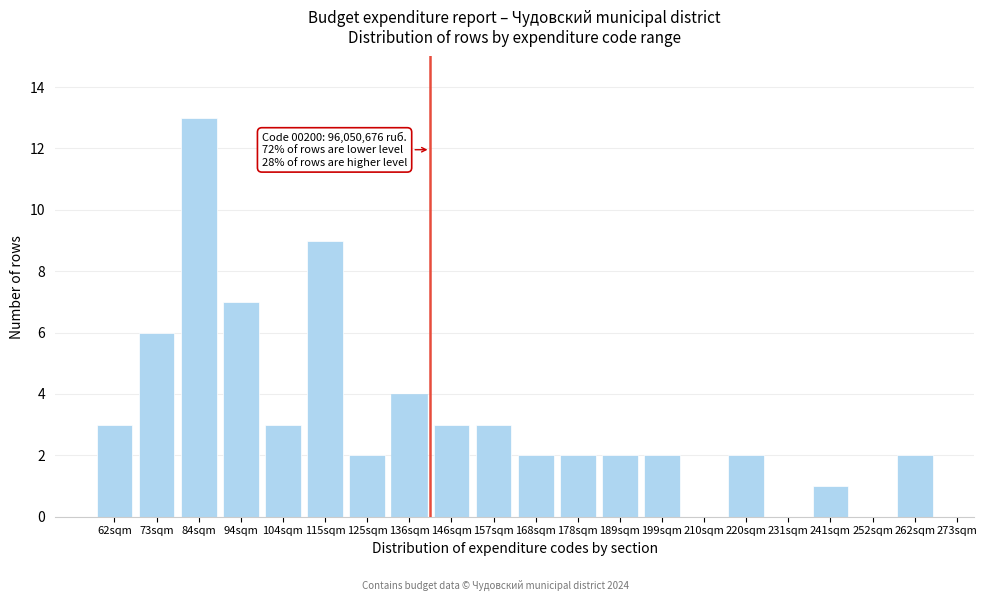

Reading left to right, transcribe all the data shown in this chart.

62sqm=3	73sqm=6	84sqm=13	94sqm=7	104sqm=3	115sqm=9	125sqm=2	136sqm=4	146sqm=3	157sqm=3	168sqm=2	178sqm=2	189sqm=2	199sqm=2	210sqm=0	220sqm=2	231sqm=0	241sqm=1	252sqm=0	262sqm=2